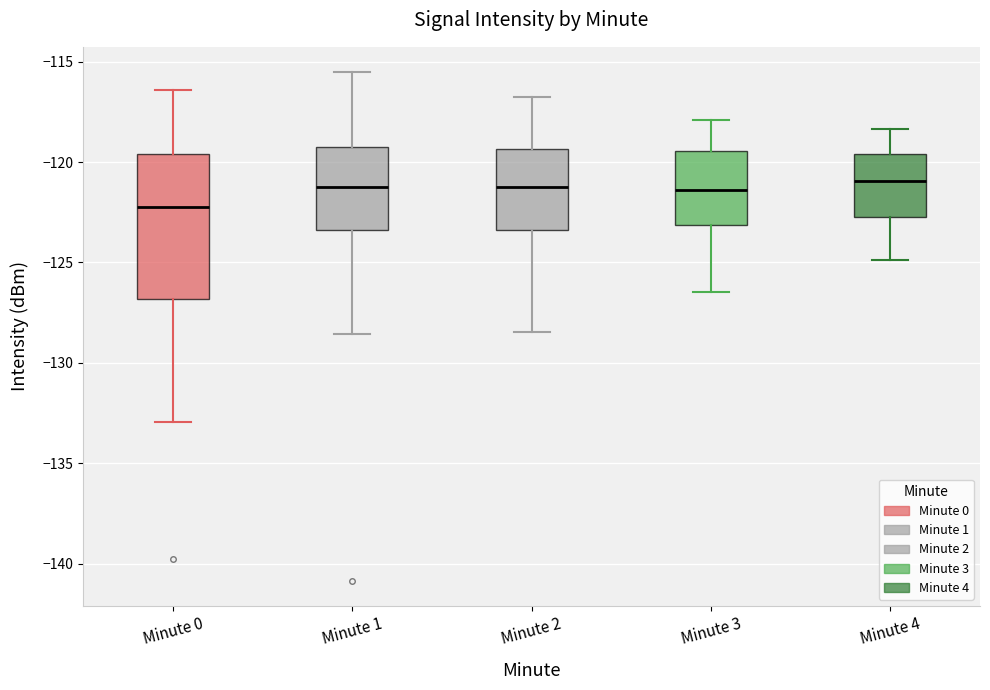

Where is the upper edge of the box for Minute 0 on the y-axis? The values are not printed on the chart, so give them approximately, as read against the axis.

-119.5